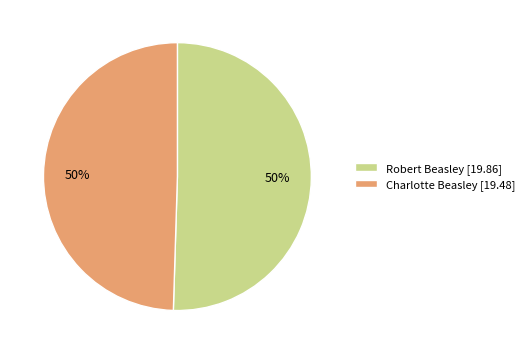

Do Charlotte Beasley and Robert Beasley together represent more than half of the pie?

Yes